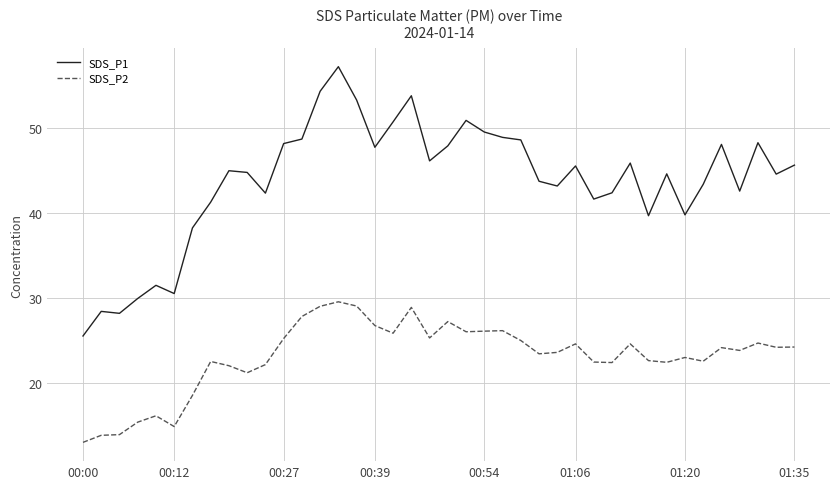

Which series has the largest range (max minus min)?

SDS_P1